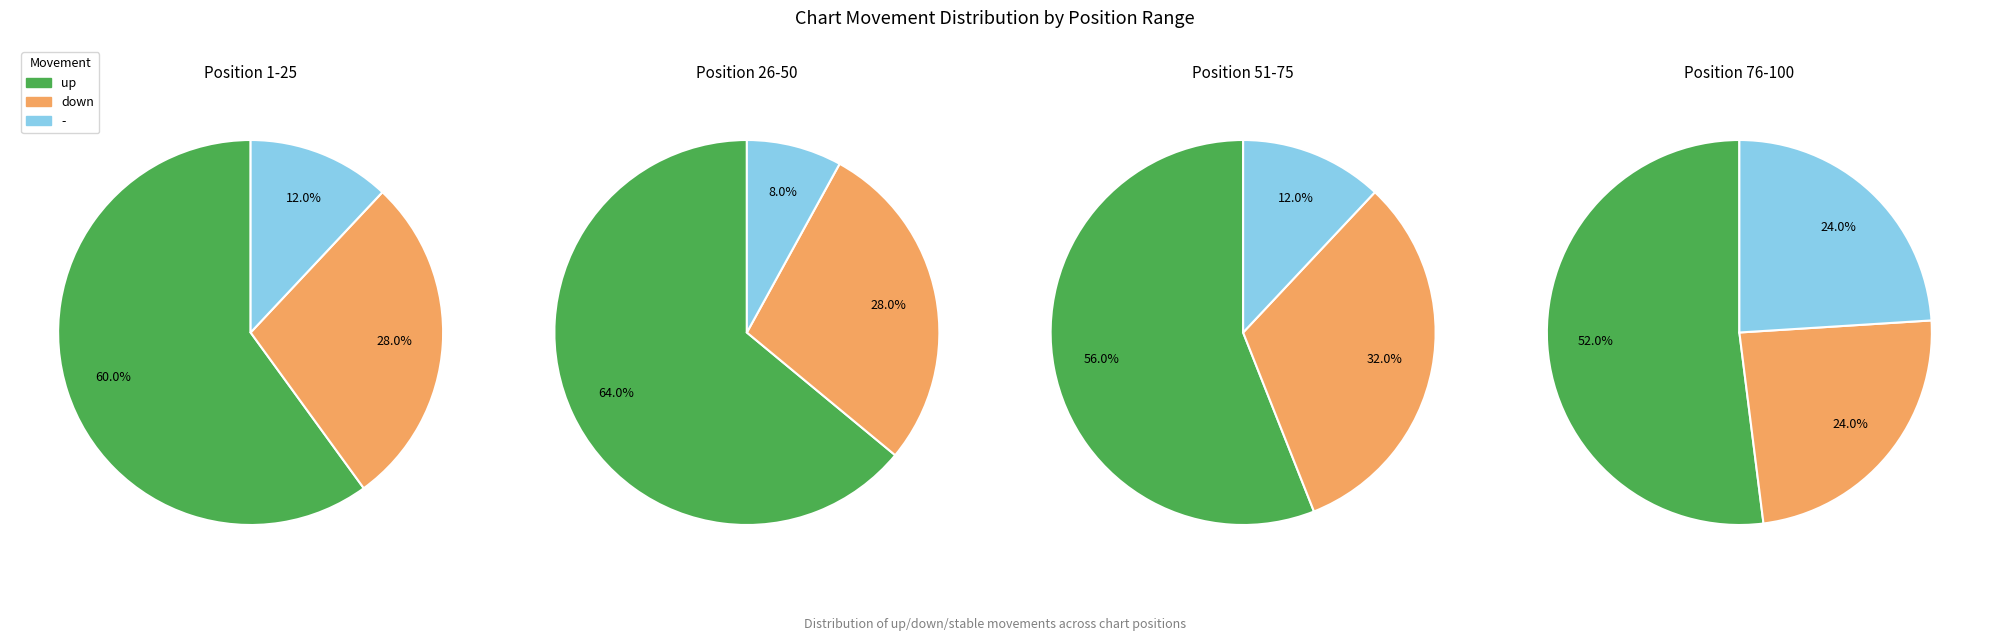

Between - and up, which is larger?

up